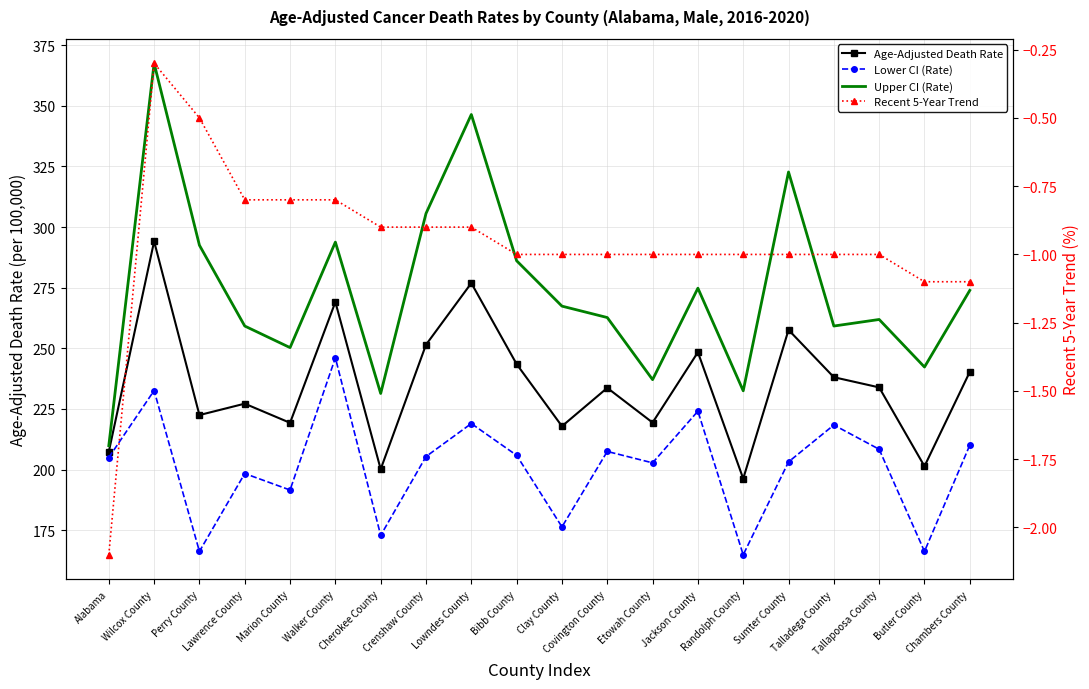

Reading left to right, transcribe all the data shown in this chart.

Age-Adjusted Death Rate: 207.4	294.1	222.5	227.2	219.3	269.1	200.2	251.5	276.9	243.5	217.9	233.7	219.4	248.4	196.3	257.6	238.1	233.9	201.4	240.3
Lower CI (Rate): 205.0	232.6	166.3	198.4	191.6	246.1	172.9	205.4	219.0	205.9	176.4	207.5	202.8	224.1	164.9	203.2	218.4	208.4	166.3	210.1
Upper CI (Rate): 209.9	367.5	292.5	259.2	250.3	293.8	231.4	305.6	346.4	286.1	267.4	262.7	237.1	274.8	232.5	322.7	259.2	261.9	242.3	273.9
Recent 5-Year Trend: -2.1	-0.3	-0.5	-0.8	-0.8	-0.8	-0.9	-0.9	-0.9	-1.0	-1.0	-1.0	-1.0	-1.0	-1.0	-1.0	-1.0	-1.0	-1.1	-1.1